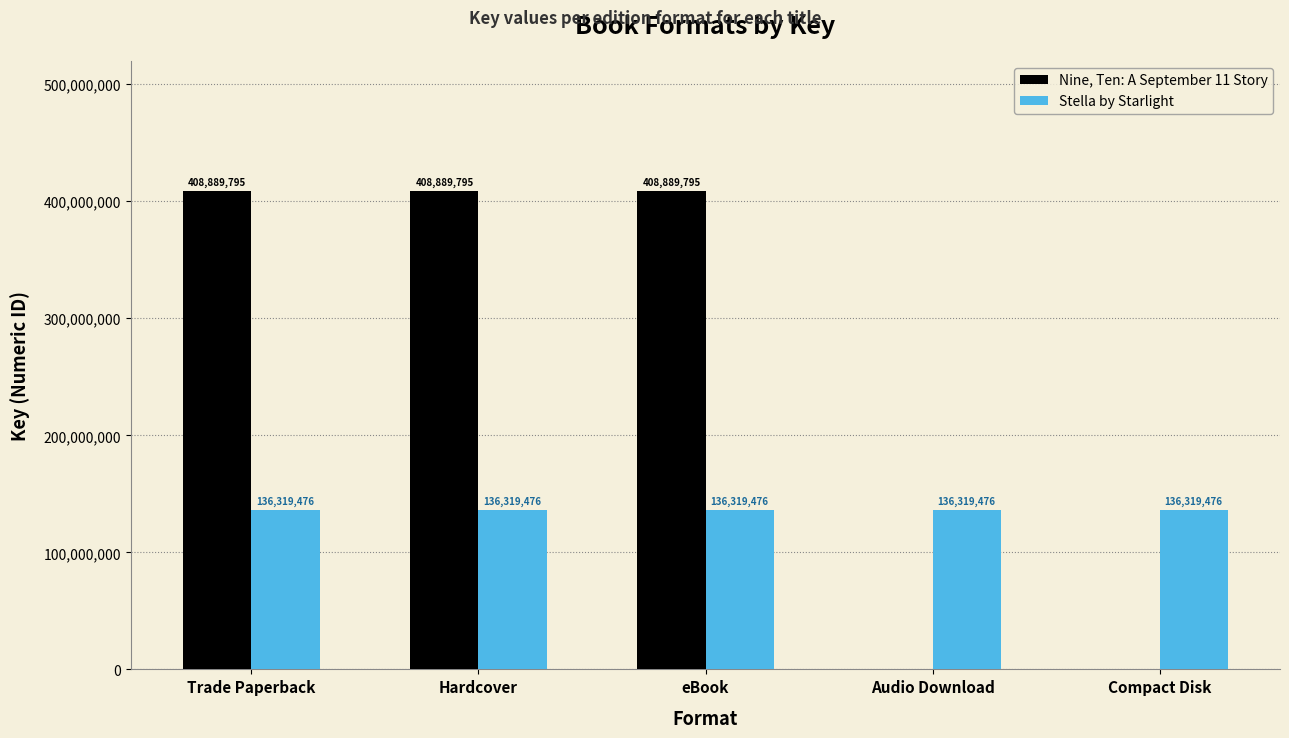

Is it true that Nine, Ten: A September 11 Story equals 408889795 at Hardcover?

True